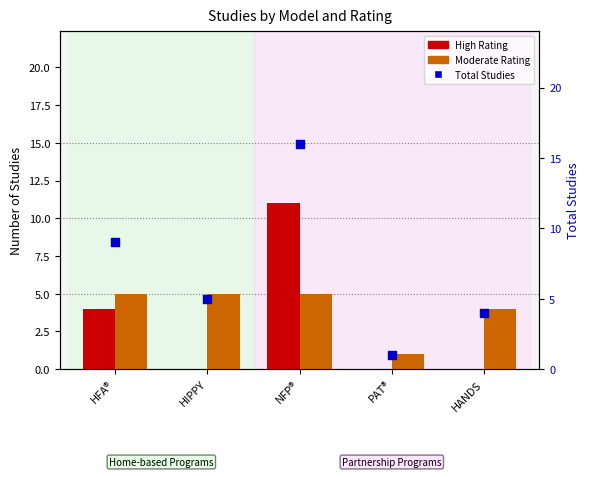

At how many categories does at least one series exceed 9?

1